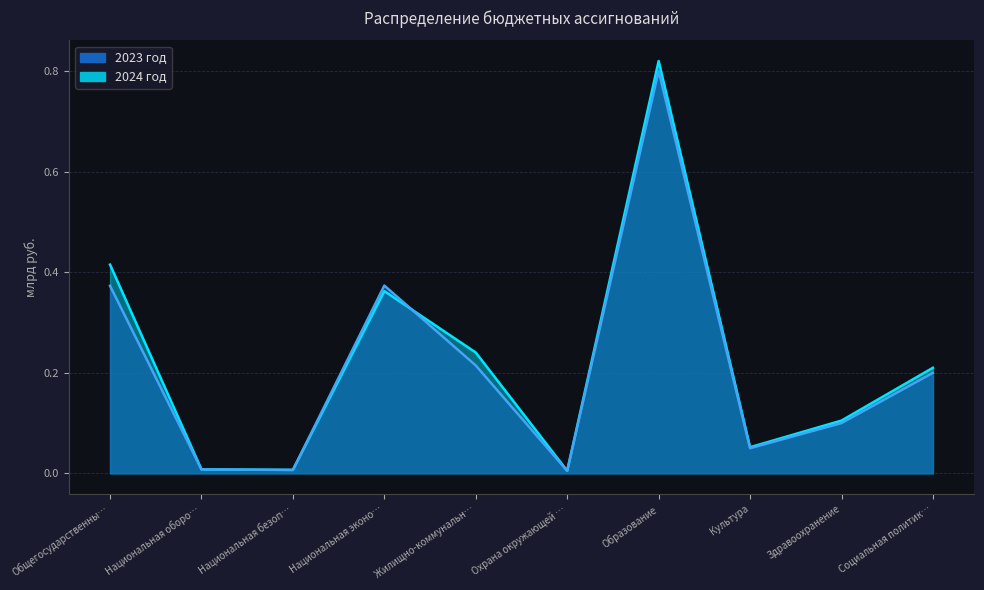

Rank the categories by 2023 год value from lowest to highest.

Охрана окружающей …, Национальная безоп…, Национальная оборо…, Культура, Здравоохранение, Социальная политик…, Жилищно-коммунальн…, Общегосударственны…, Национальная эконо…, Образование